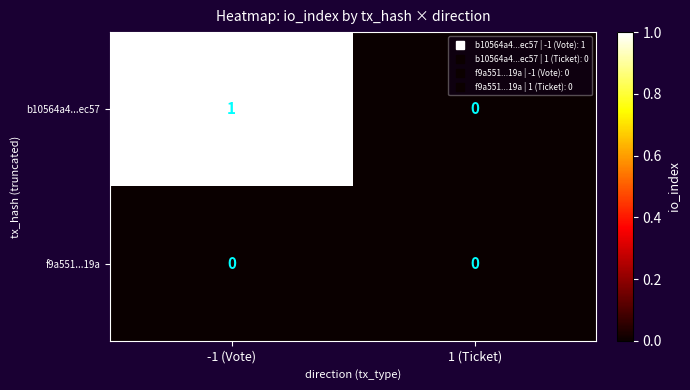

Where is b10564a4...ec57 nearest to the value 0?

1 (Ticket)